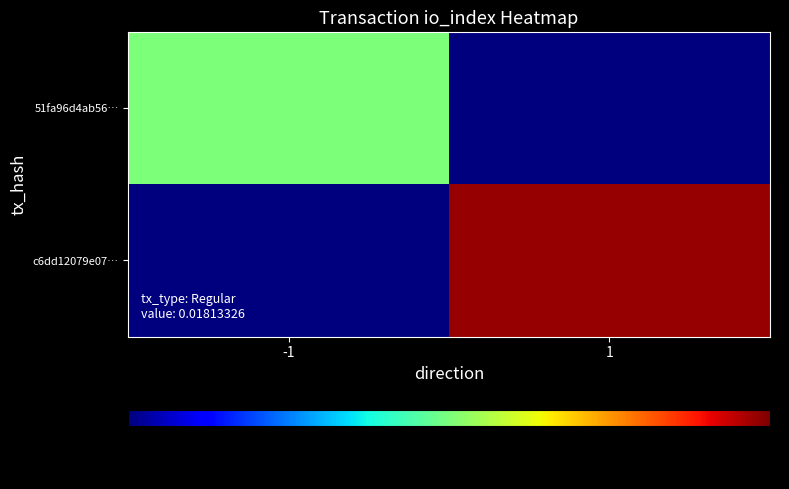

Between 1 and -1, which is larger?

-1